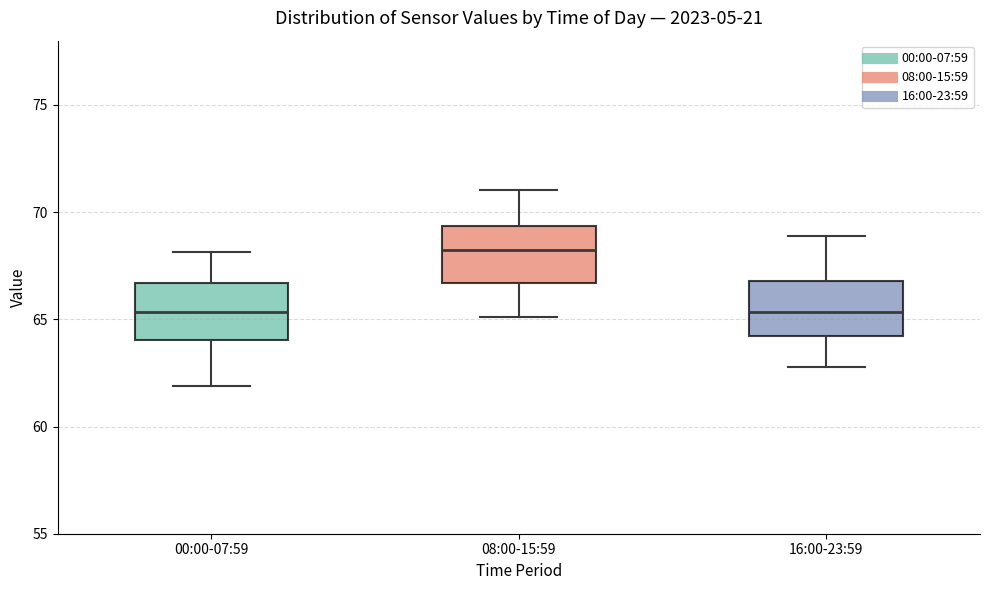

Which box has the highest median line?

08:00-15:59